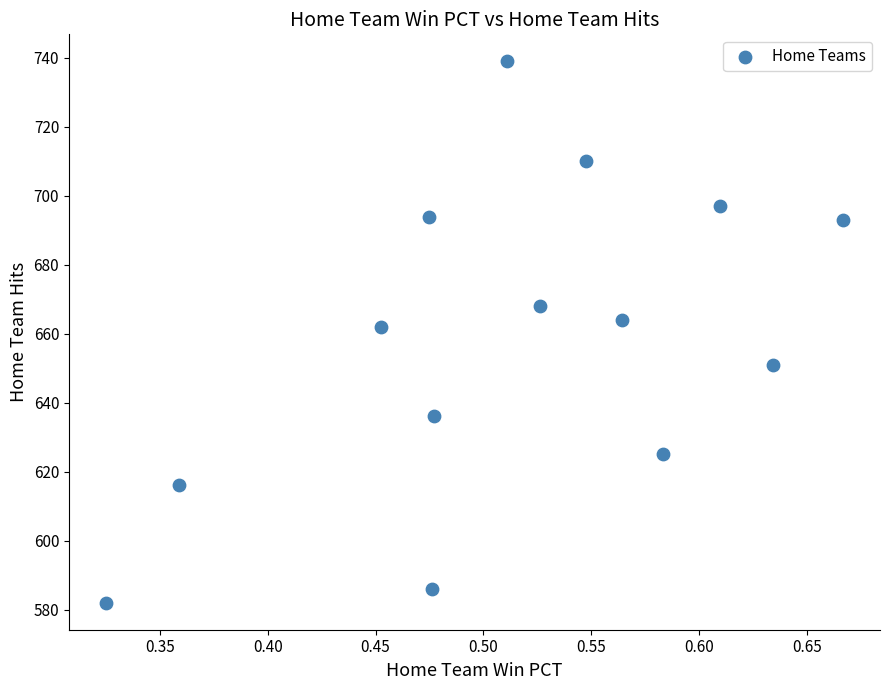

What Y value in the scatter plot is closest to 660?

662